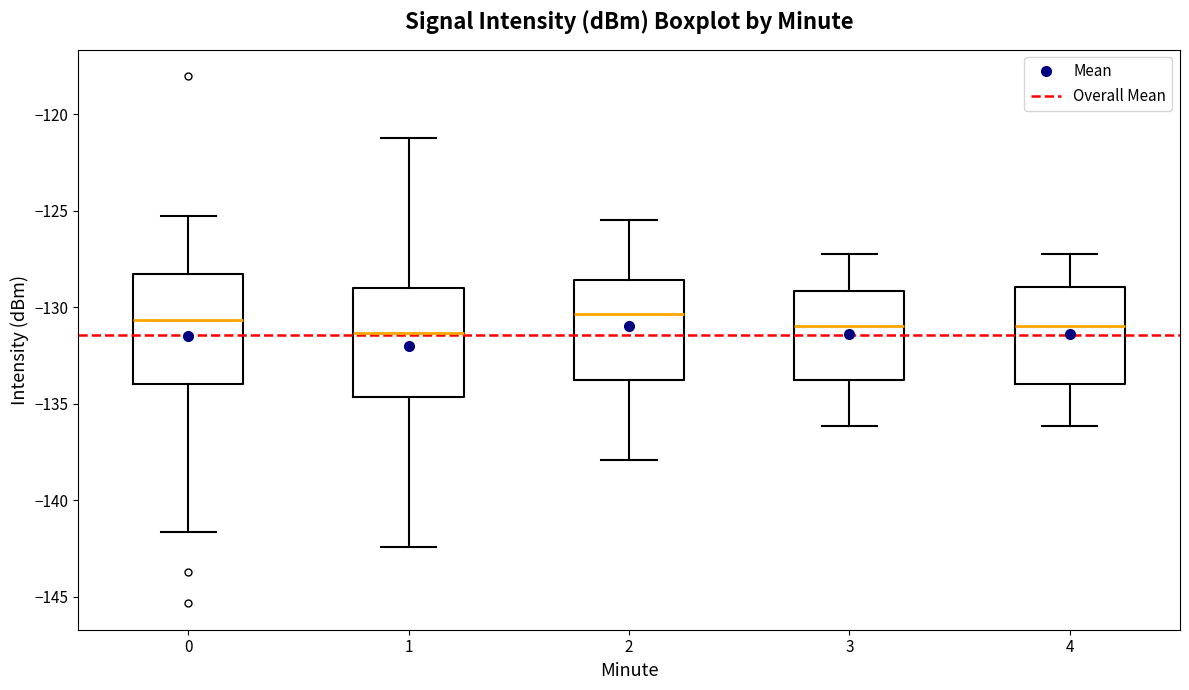

Where does the upper whisker of the box at x = 2 end on the y-axis? The values are not printed on the chart, so give them approximately, as read against the axis.

-125.5